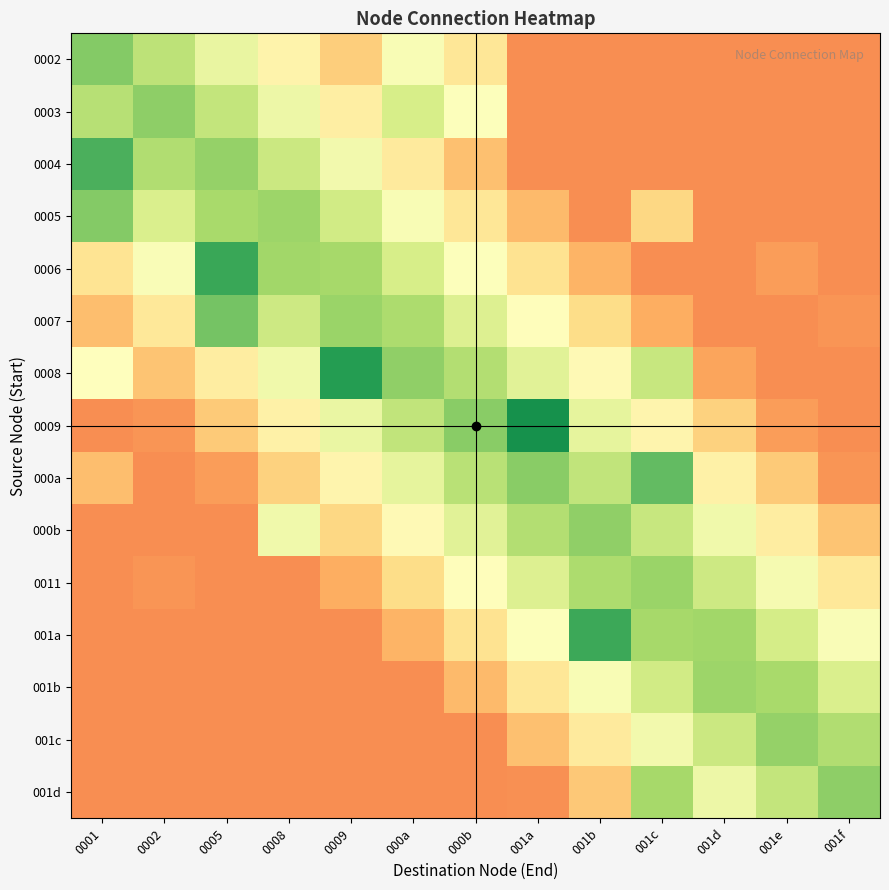

Reading left to right, transcribe all the data shown in this chart.

0002: 0001=1.0	0002=0.8	0005=0.6	0008=0.4	0009=0.2	000a=0.5	000b=0.3	001a=0.0	001b=0.0	001c=0.0	001d=0.0	001e=0.0	001f=0.0
0003: 0001=0.8	0002=1.0	0005=0.8	0008=0.6	0009=0.4	000a=0.7	000b=0.5	001a=0.0	001b=0.0	001c=0.0	001d=0.0	001e=0.0	001f=0.0
0004: 0001=1.2	0002=0.9	0005=0.9	0008=0.8	0009=0.6	000a=0.4	000b=0.2	001a=0.0	001b=0.0	001c=0.0	001d=0.0	001e=0.0	001f=0.0
0005: 0001=1.0	0002=0.7	0005=0.9	0008=0.9	0009=0.7	000a=0.5	000b=0.3	001a=0.2	001b=0.0	001c=0.3	001d=0.0	001e=0.0	001f=0.0
0006: 0001=0.3	0002=0.5	0005=1.2	0008=0.9	0009=0.9	000a=0.7	000b=0.5	001a=0.3	001b=0.1	001c=0.0	001d=0.0	001e=0.1	001f=0.0
0007: 0001=0.2	0002=0.4	0005=1.1	0008=0.7	0009=0.9	000a=0.9	000b=0.7	001a=0.5	001b=0.3	001c=0.1	001d=0.0	001e=0.0	001f=0.0
0008: 0001=0.5	0002=0.2	0005=0.4	0008=0.6	0009=1.3	000a=1.0	000b=0.8	001a=0.7	001b=0.5	001c=0.8	001d=0.1	001e=0.0	001f=0.0
0009: 0001=0.0	0002=0.0	0005=0.2	0008=0.4	0009=0.6	000a=0.8	000b=1.0	001a=1.3	001b=0.6	001c=0.4	001d=0.2	001e=0.1	001f=0.0
000a: 0001=0.2	0002=0.0	0005=0.1	0008=0.2	0009=0.4	000a=0.6	000b=0.8	001a=1.0	001b=0.8	001c=1.1	001d=0.4	001e=0.2	001f=0.0
000b: 0001=0.0	0002=0.0	0005=0.0	0008=0.6	0009=0.3	000a=0.5	000b=0.7	001a=0.8	001b=1.0	001c=0.8	001d=0.6	001e=0.4	001f=0.2
0011: 0001=0.0	0002=0.0	0005=0.0	0008=0.0	0009=0.1	000a=0.3	000b=0.5	001a=0.7	001b=0.9	001c=0.9	001d=0.7	001e=0.6	001f=0.4
001a: 0001=0.0	0002=0.0	0005=0.0	0008=0.0	0009=0.0	000a=0.1	000b=0.3	001a=0.5	001b=1.2	001c=0.9	001d=0.9	001e=0.7	001f=0.5
001b: 0001=0.0	0002=0.0	0005=0.0	0008=0.0	0009=0.0	000a=0.0	000b=0.2	001a=0.3	001b=0.5	001c=0.7	001d=0.9	001e=0.9	001f=0.7
001c: 0001=0.0	0002=0.0	0005=0.0	0008=0.0	0009=0.0	000a=0.0	000b=0.0	001a=0.2	001b=0.4	001c=0.6	001d=0.8	001e=0.9	001f=0.9
001d: 0001=0.0	0002=0.0	0005=0.0	0008=0.0	0009=0.0	000a=0.0	000b=0.0	001a=0.0	001b=0.2	001c=0.9	001d=0.6	001e=0.8	001f=1.0